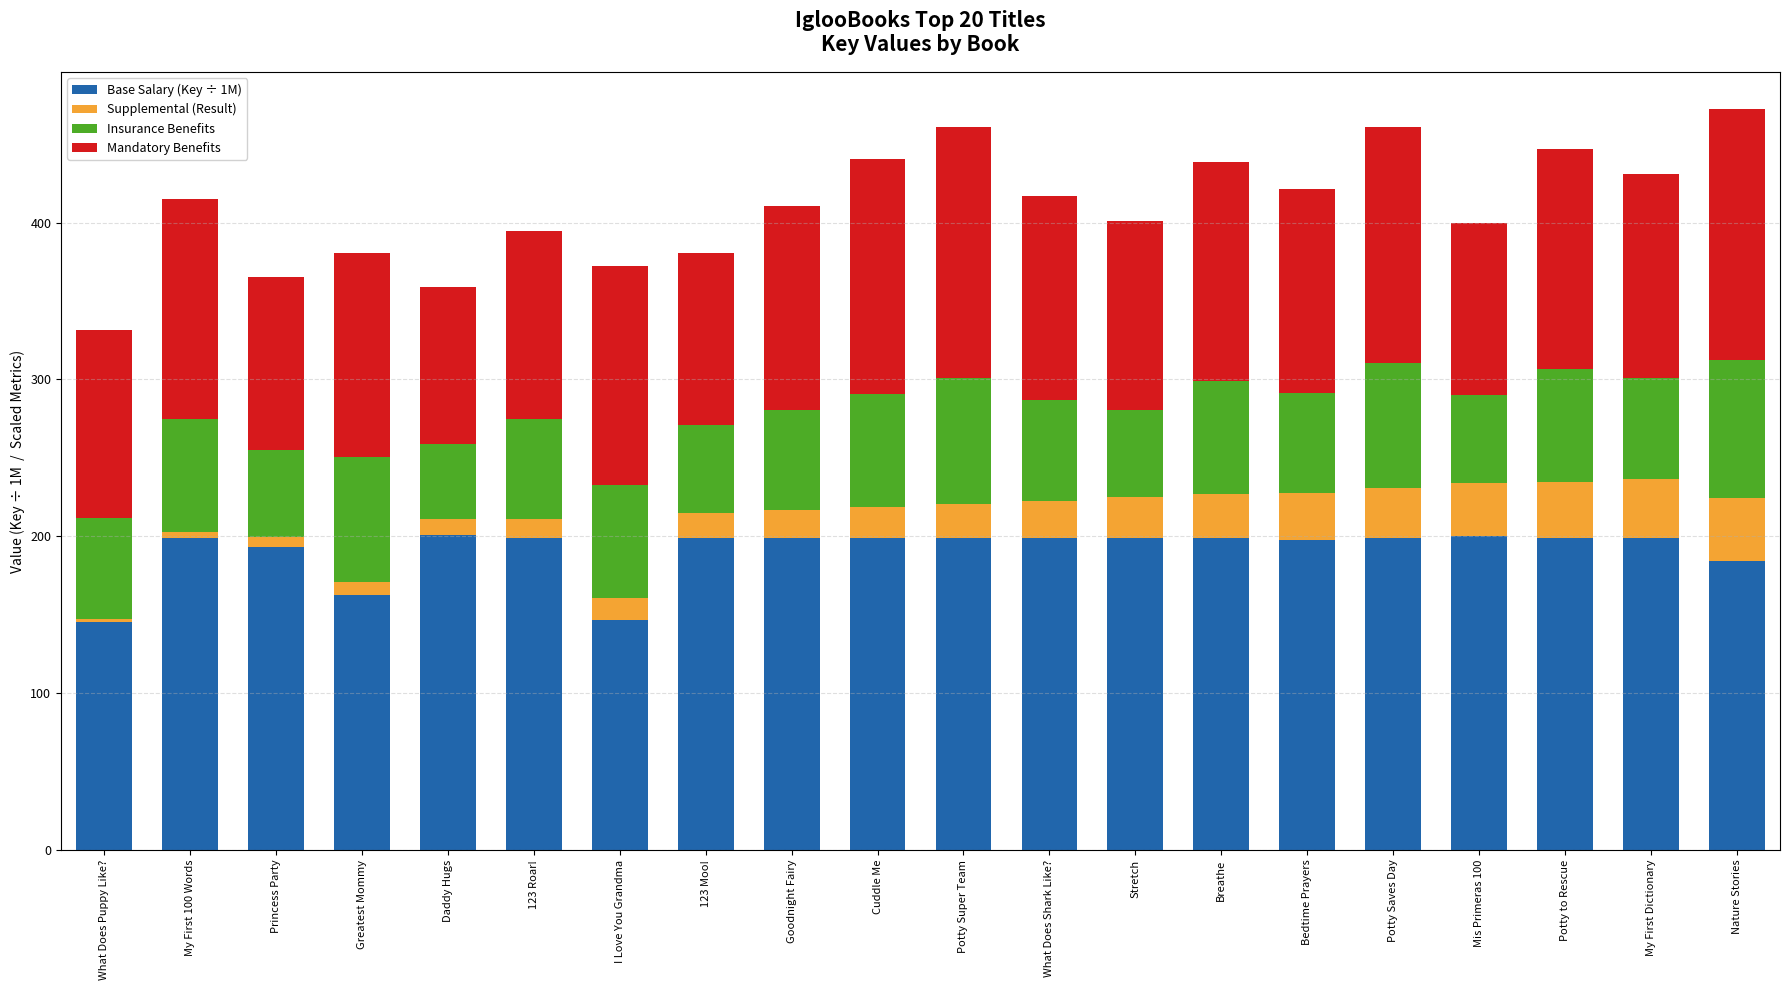

How many series are shown in this chart?

4